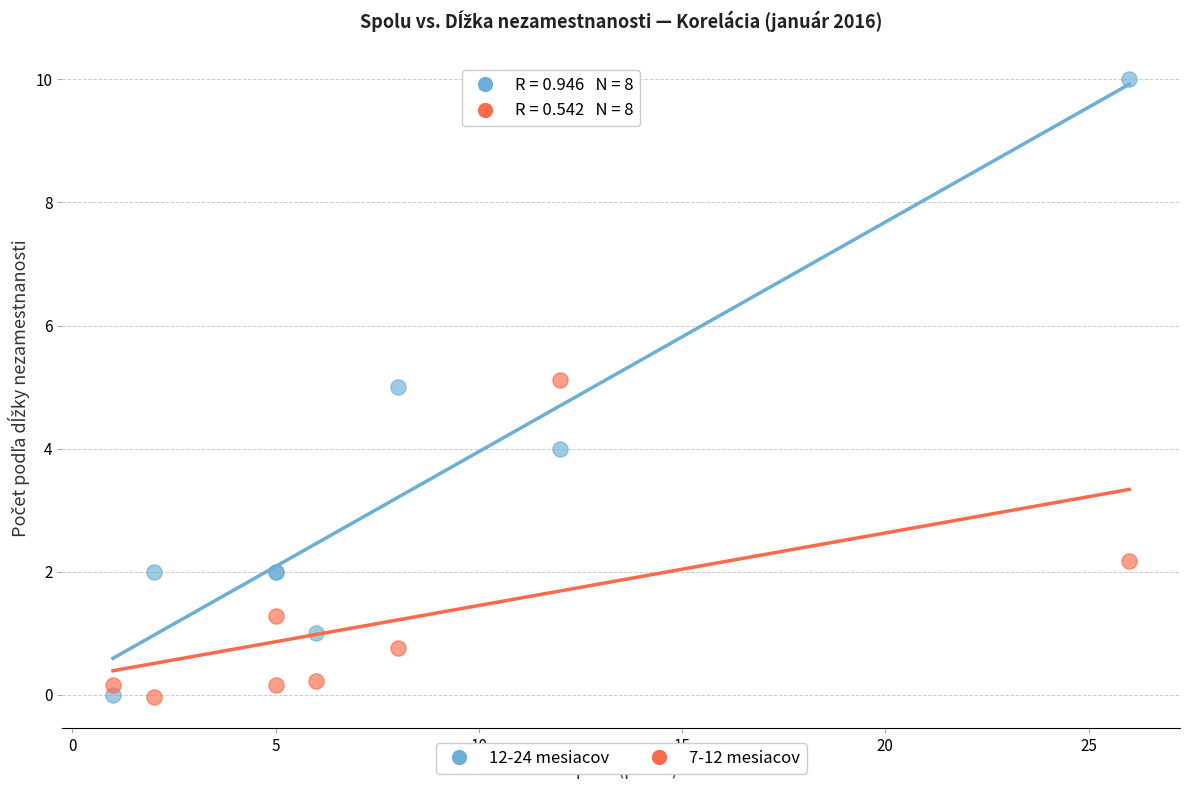

What are all the series names shown in the legend?

12-24 mesiacov, 7-12 mesiacov